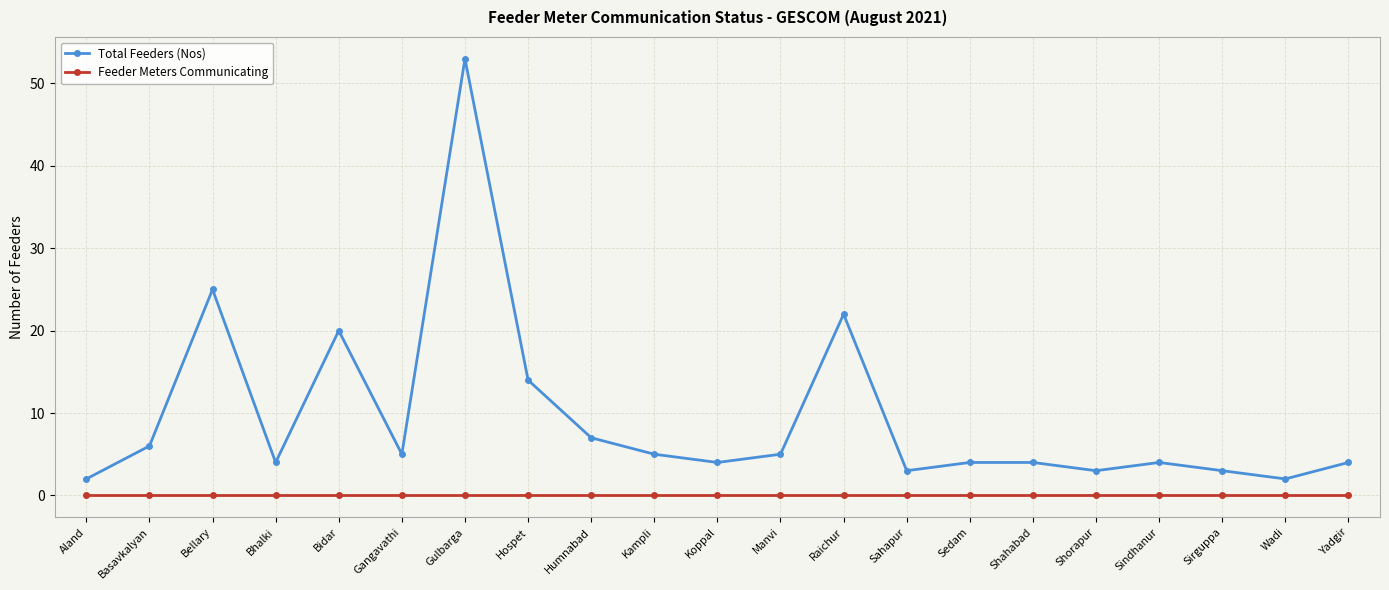

List the series in order of their overall mean, lowest first.

Feeder Meters Communicating, Total Feeders (Nos)